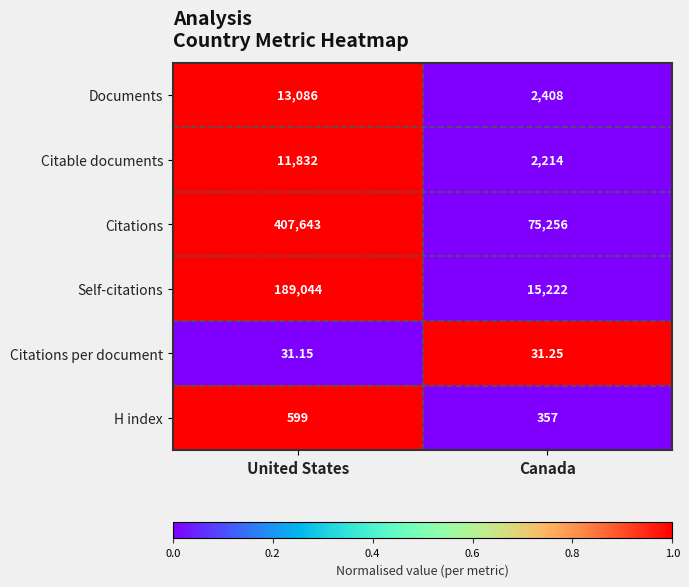

Rank the categories by Self-citations value from lowest to highest.

Canada, United States